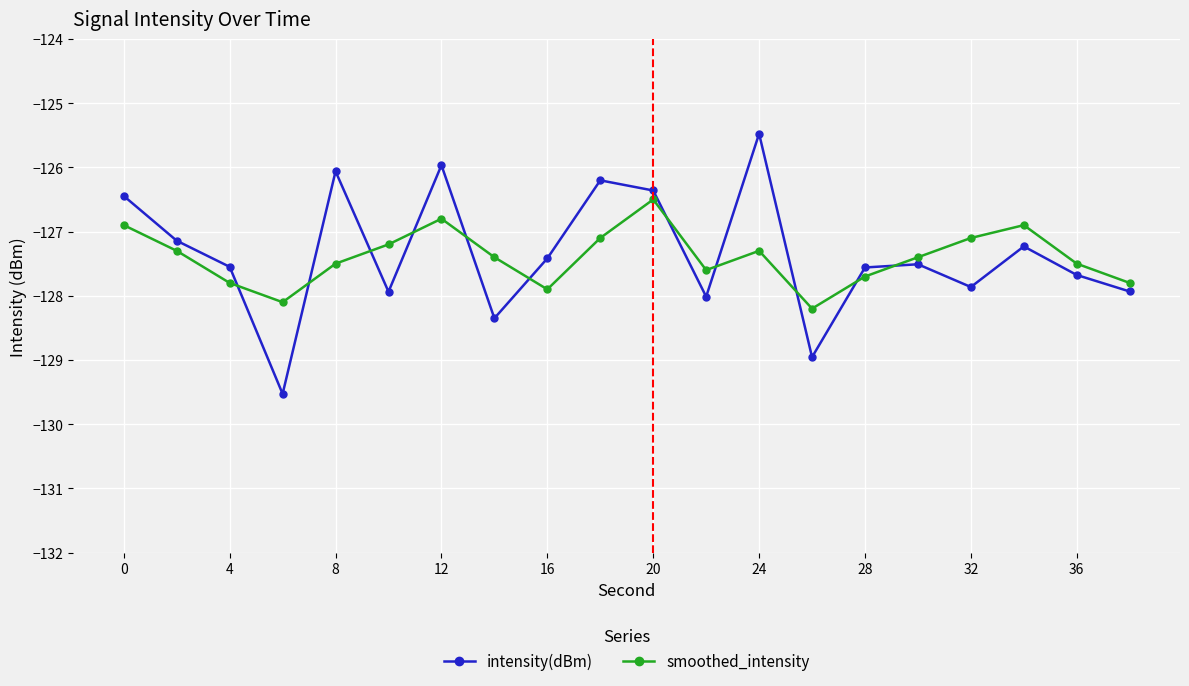

What is the minimum value for intensity(dBm)?

-129.5